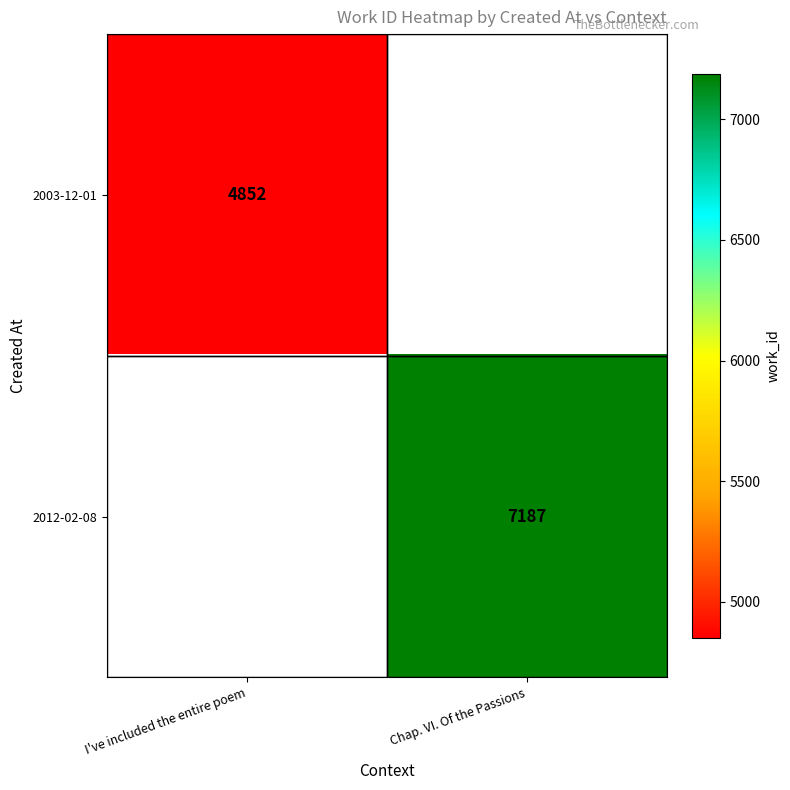

Count the number of categories in the chart.

2